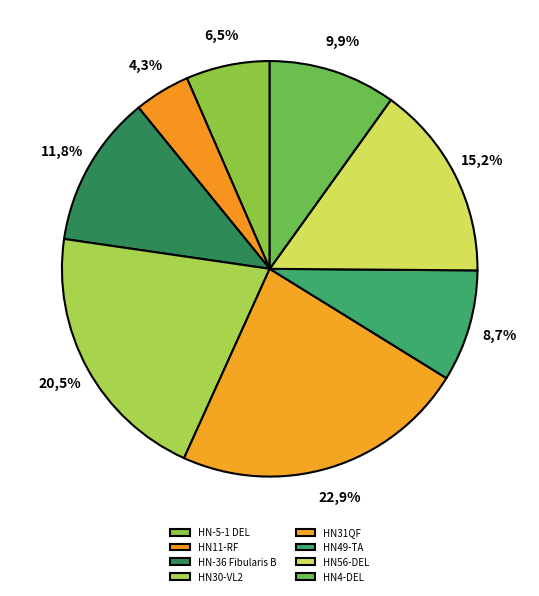

What is the total percentage of HN30-VL2 and HN-5-1 DEL?

27.1%